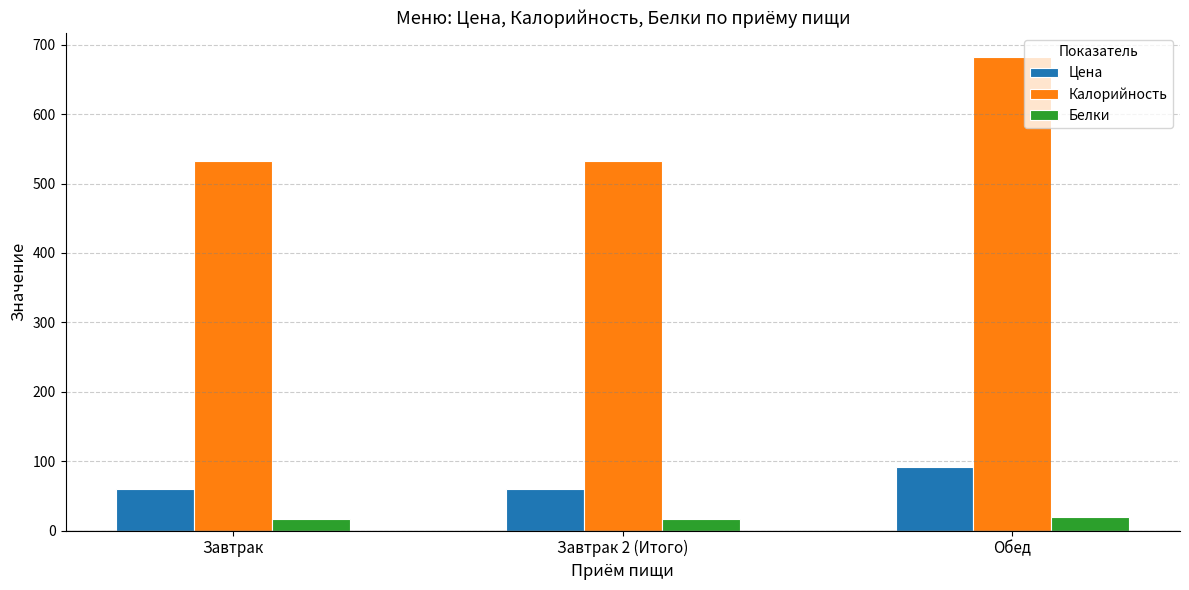

Rank the series at Обед from lowest to highest value.

Белки, Цена, Калорийность